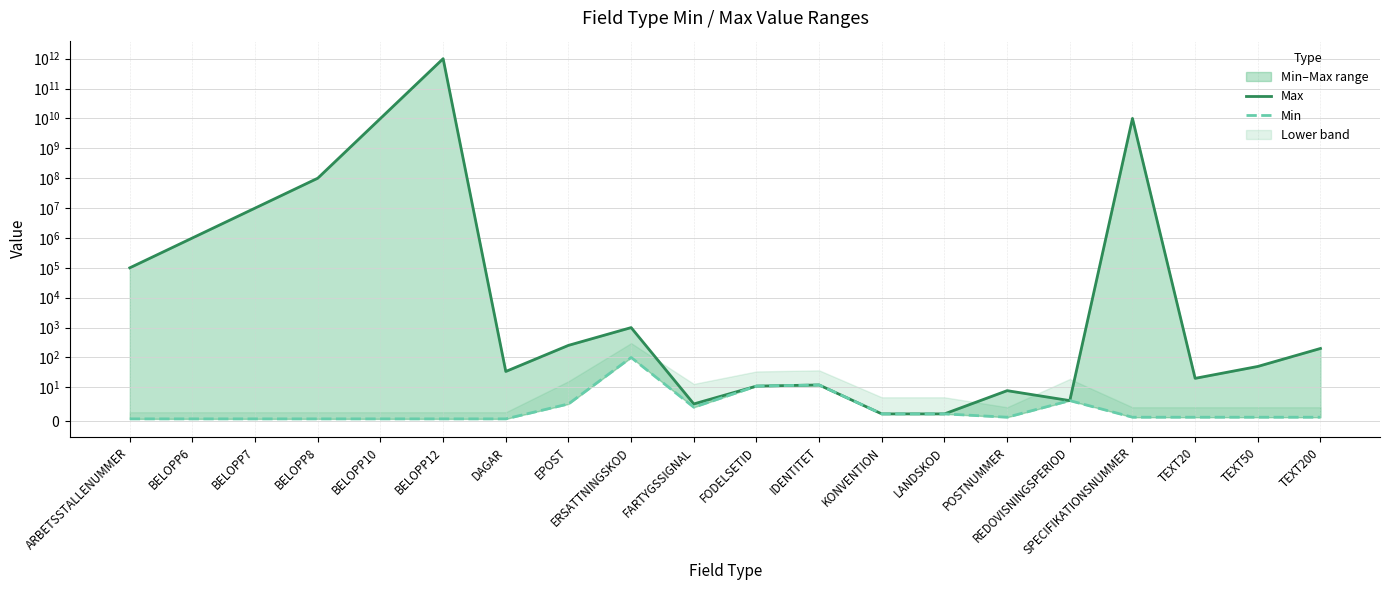

Where does the Min series first go above 1?

EPOST